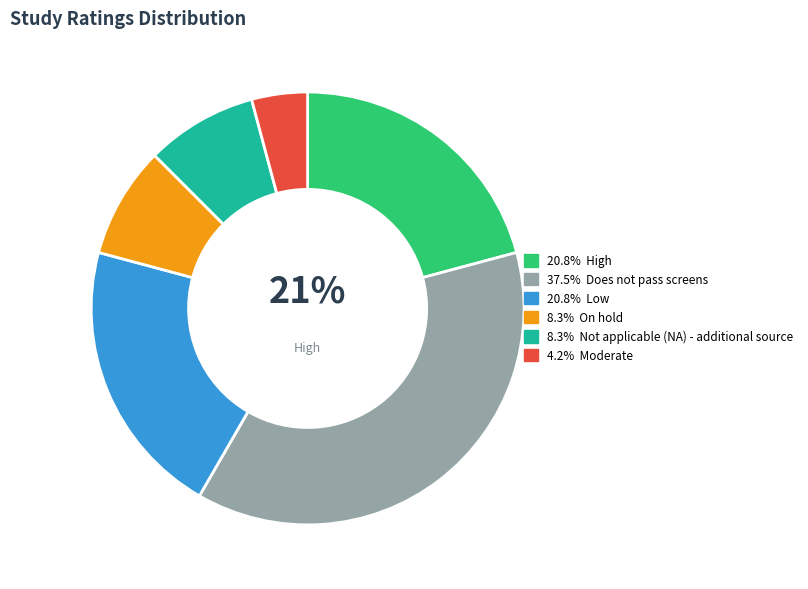

To the nearest percent, what is the average slice percentage?

17%